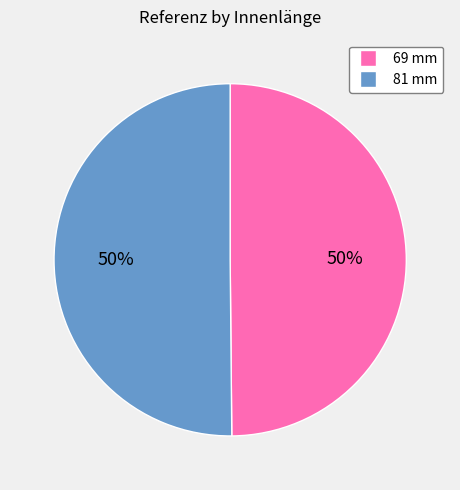

Combined, do 69 mm and 81 mm account for over 50%?

Yes